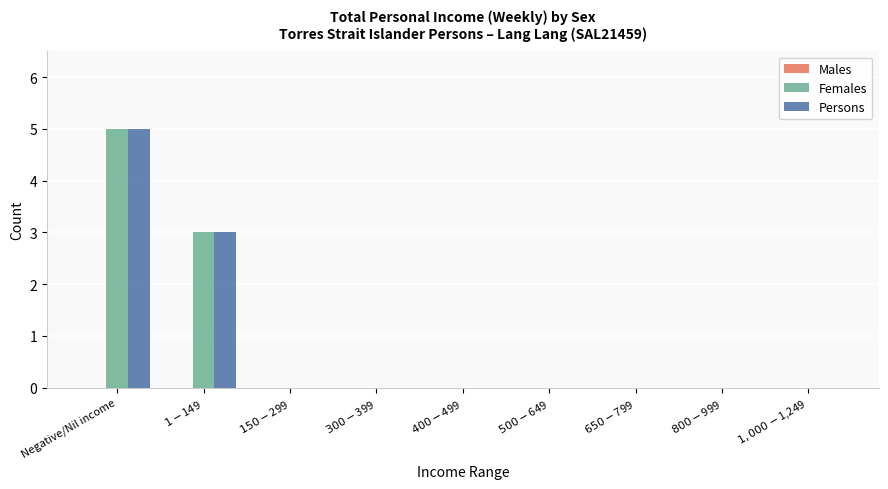

How many groups of bars are there?

9